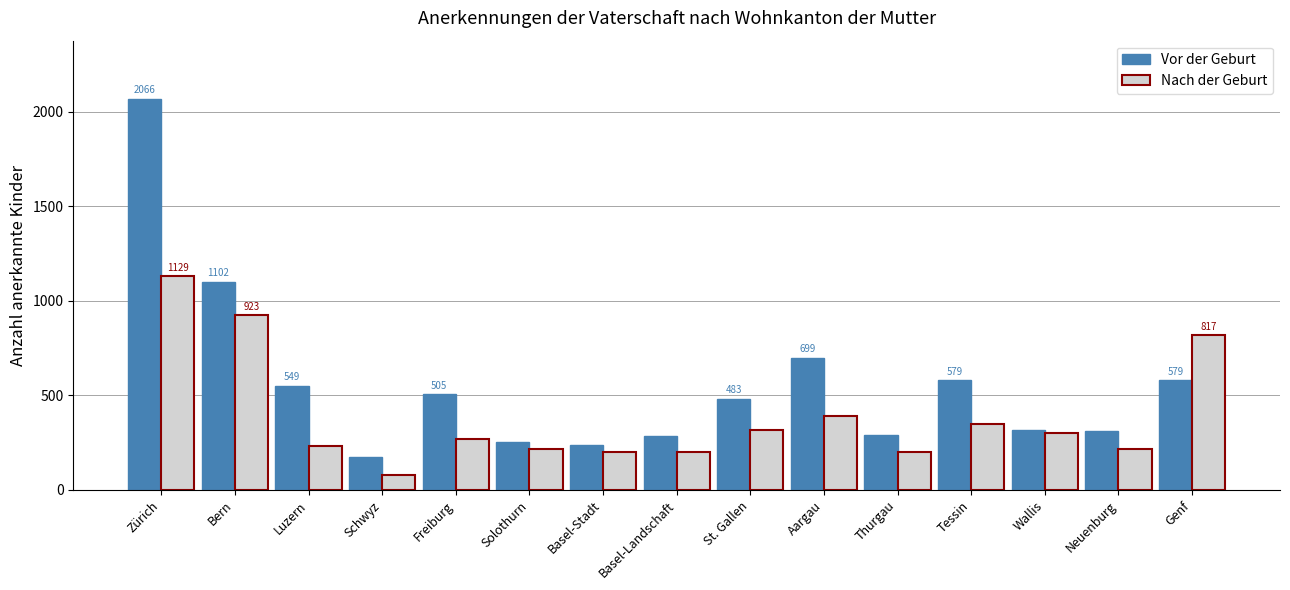

At how many categories does at least one series exceed 1046?

2